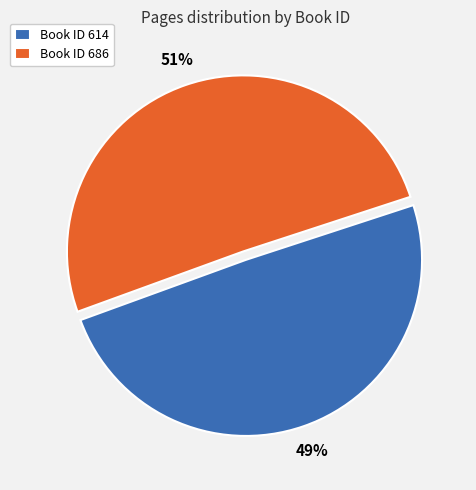

To the nearest percent, what percentage of the pie is Book ID 686?

51%